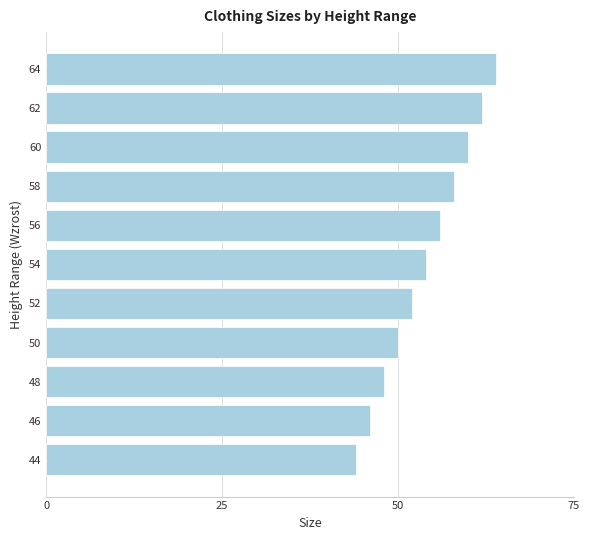

What is the difference between the second highest and minimum values?

18